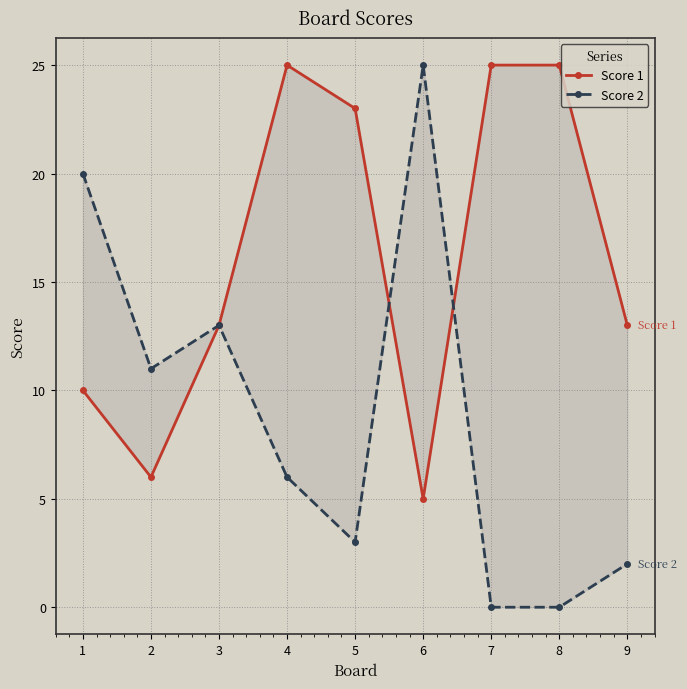

Reading left to right, extract all data points from this chart.

Score 1: 1=10	2=6	3=13	4=25	5=23	6=5	7=25	8=25	9=13
Score 2: 1=20	2=11	3=13	4=6	5=3	6=25	7=0	8=0	9=2